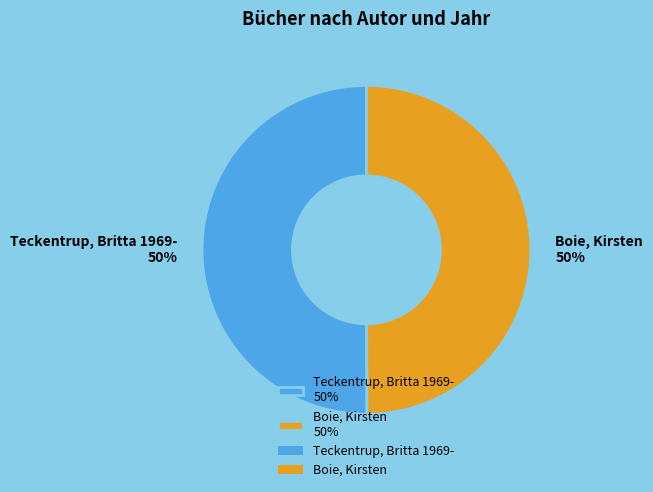

Is it true that Boie, Kirsten is 41% of the pie?

False